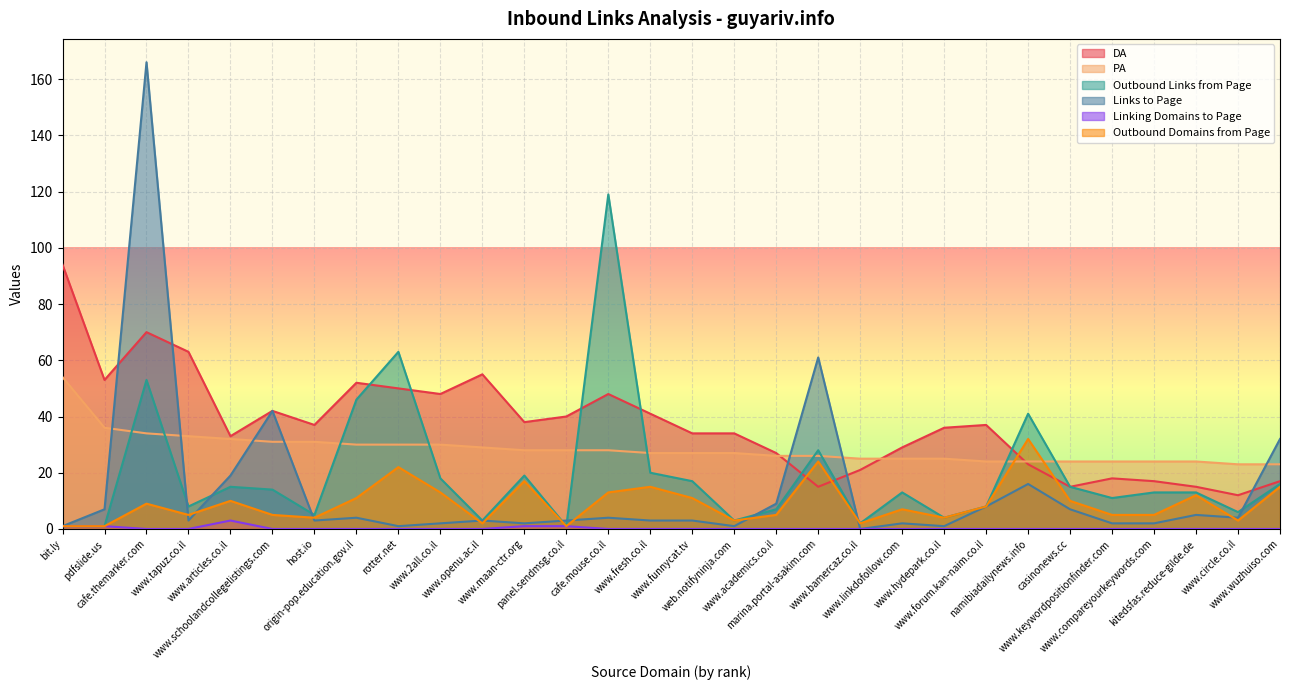

What is the maximum value shown in the chart?

166